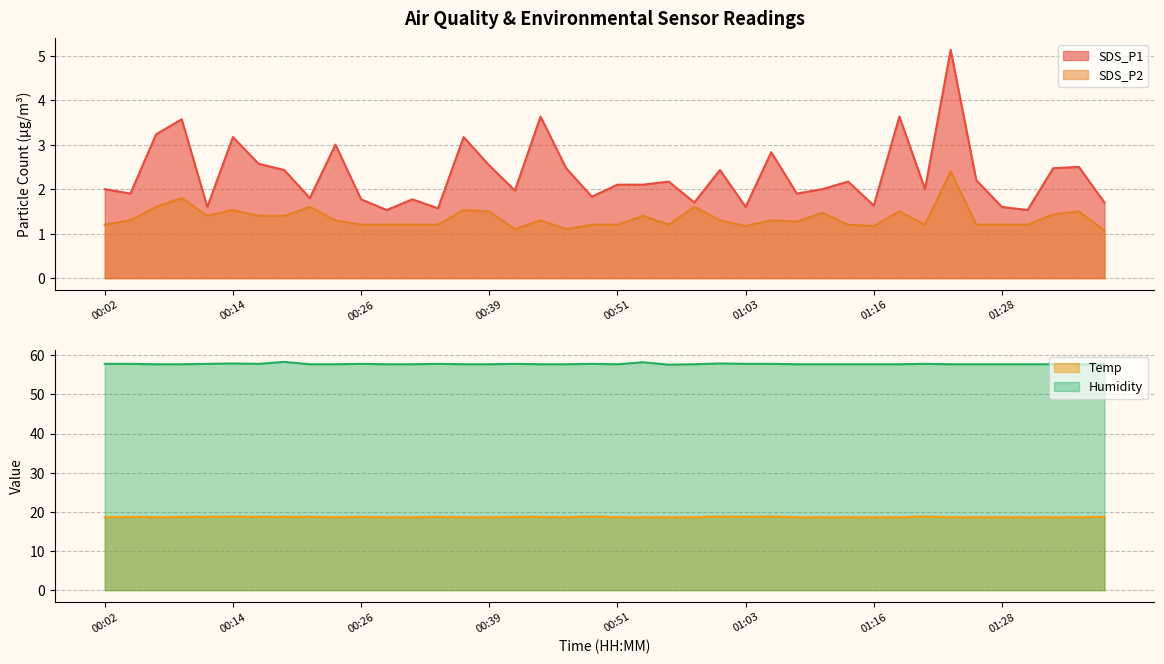

At 01:11, list the series in order from largest to smallest.

Humidity, Temp, SDS_P1, SDS_P2